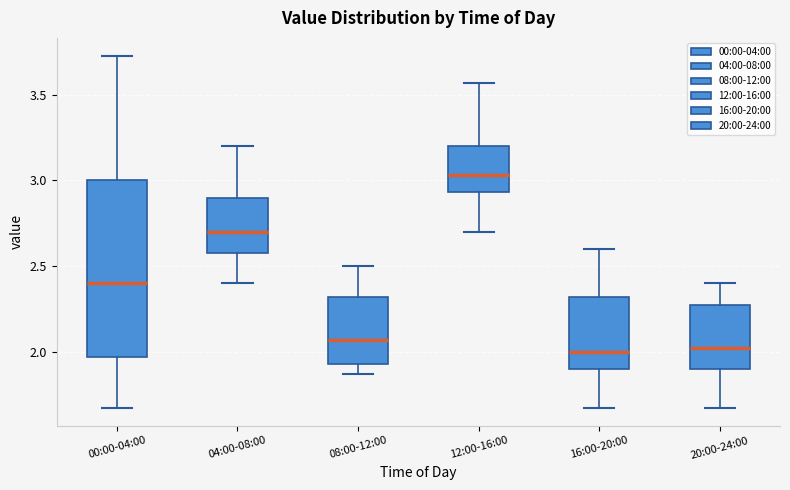

Which box is the tallest, from its lower edge to its upper edge?

00:00-04:00